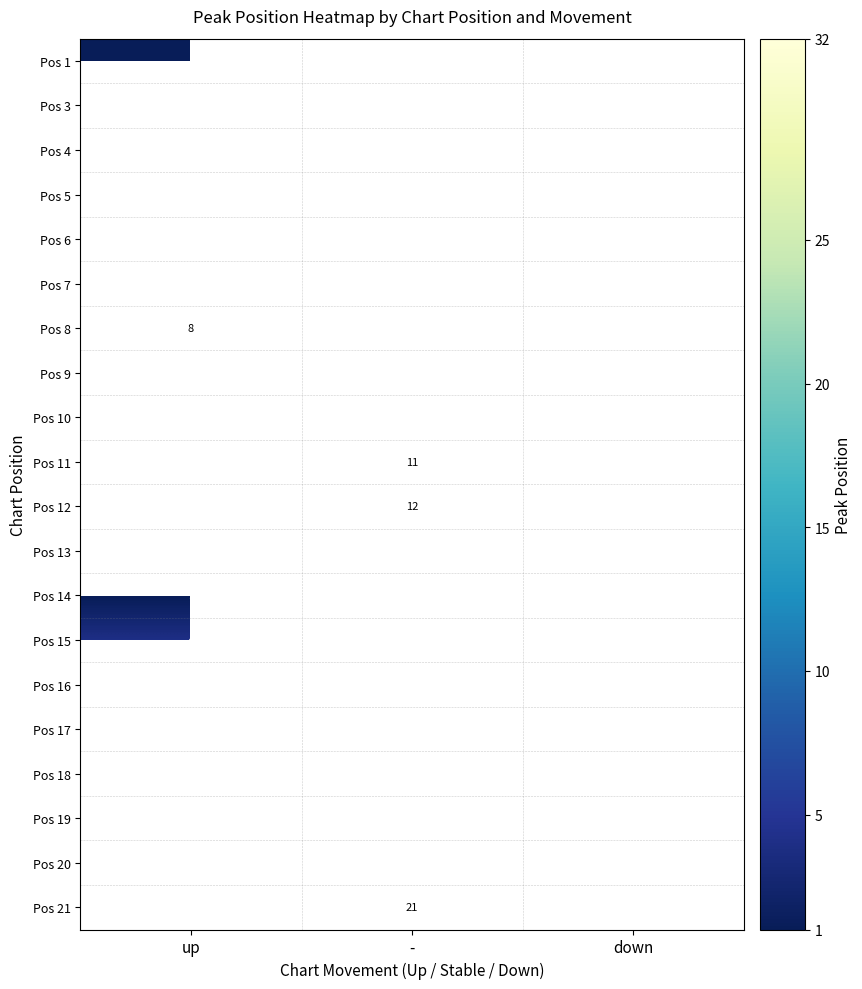

True or false: Pos 15 has a value of 4 at up.

True